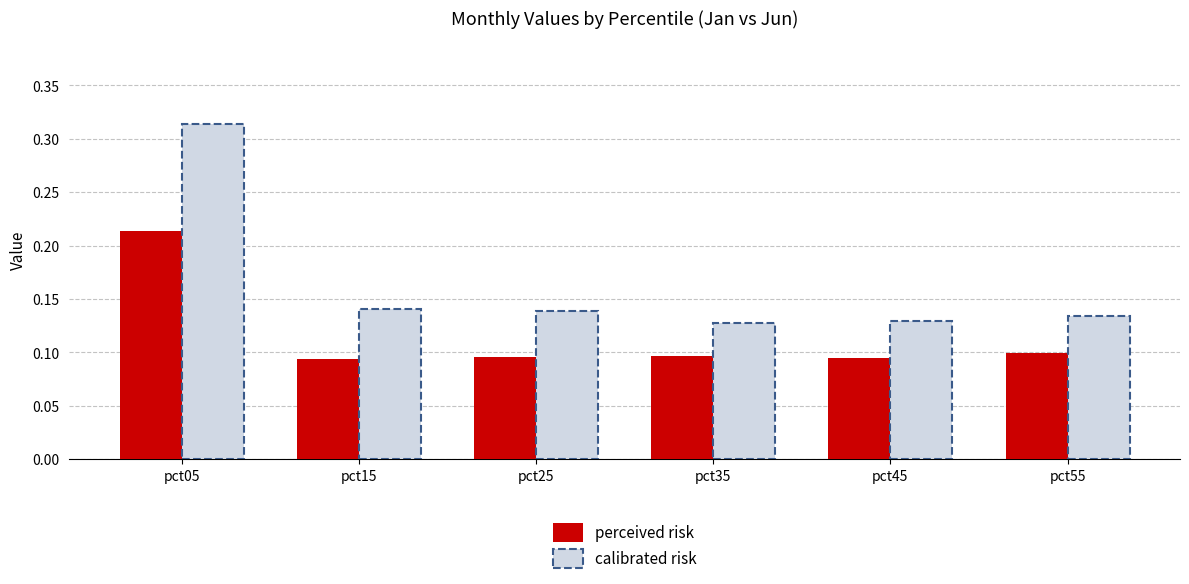

At which category is the sum across all series the highest?

pct05